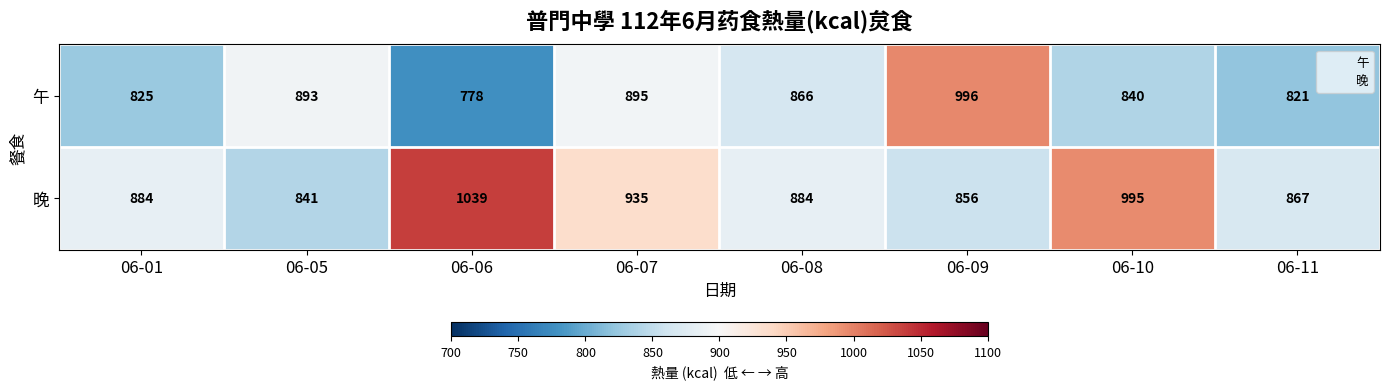

Which label corresponds to the largest value in the chart?

06-06